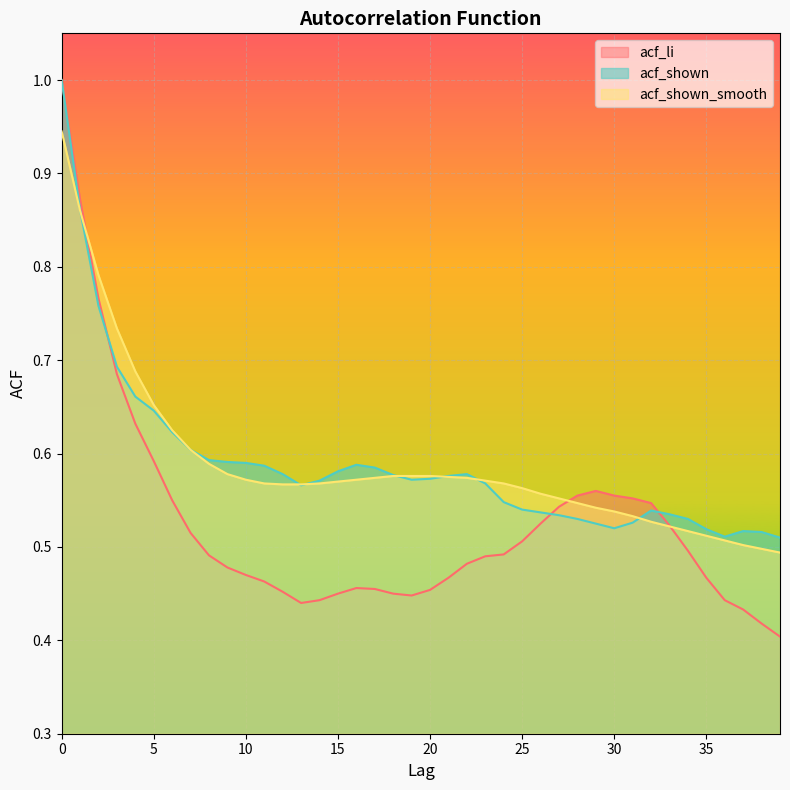

What are all the series names shown in the legend?

acf_li, acf_shown, acf_shown_smooth